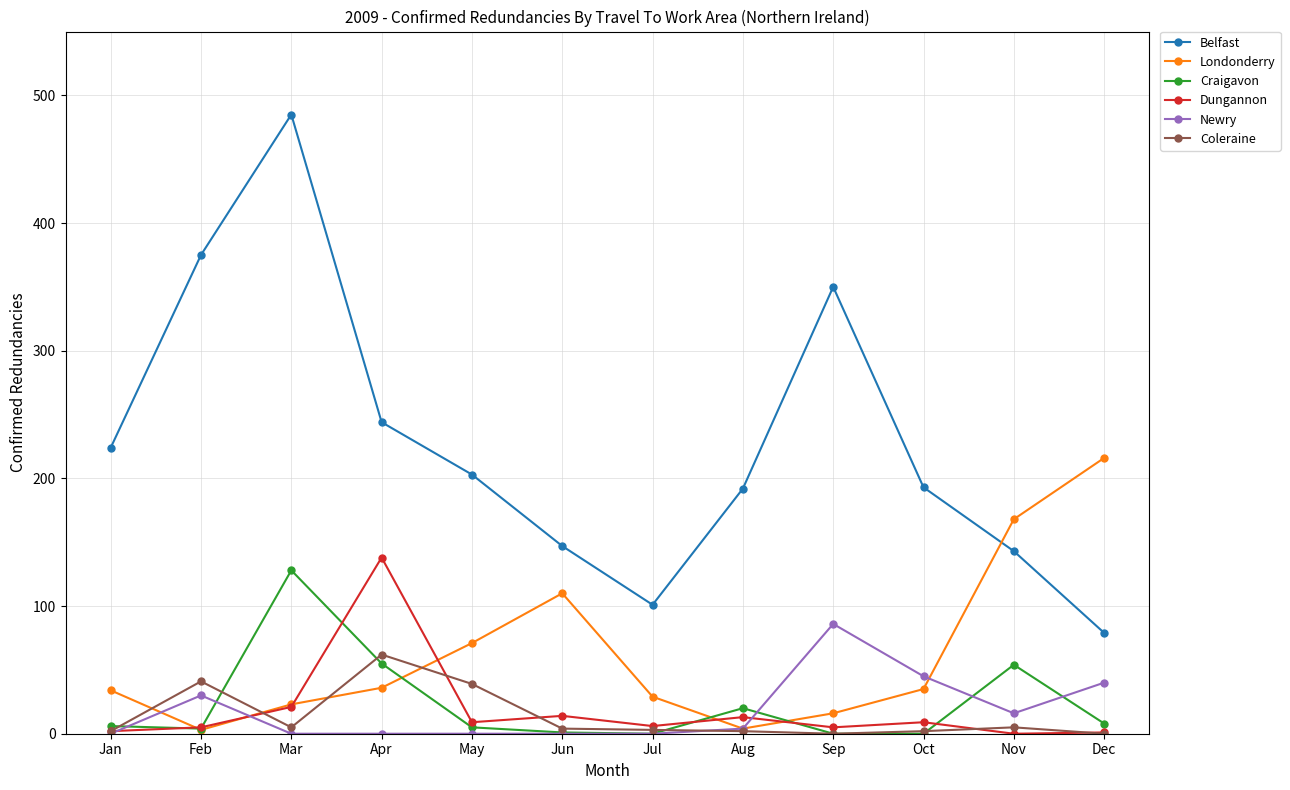

Where is the first local maximum for Dungannon?

Apr